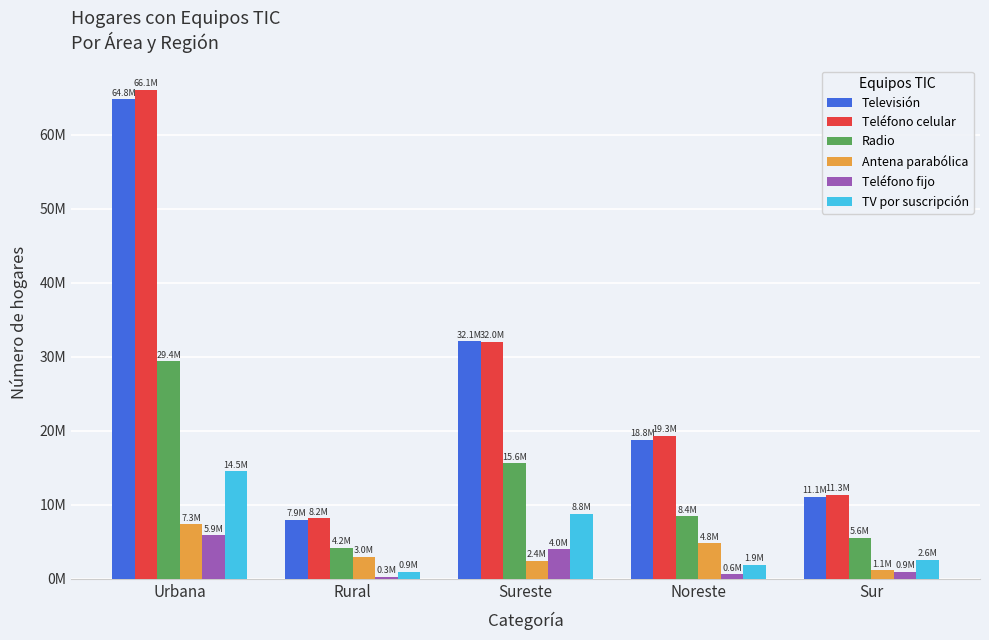

What are all the series names shown in the legend?

Televisión, Teléfono celular, Radio, Antena parabólica, Teléfono fijo, TV por suscripción